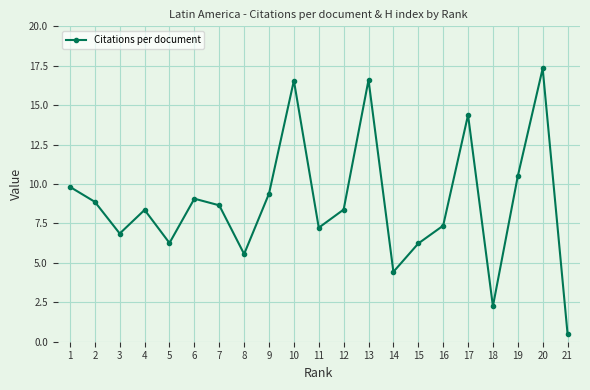

What is the minimum value shown in the chart?

0.5